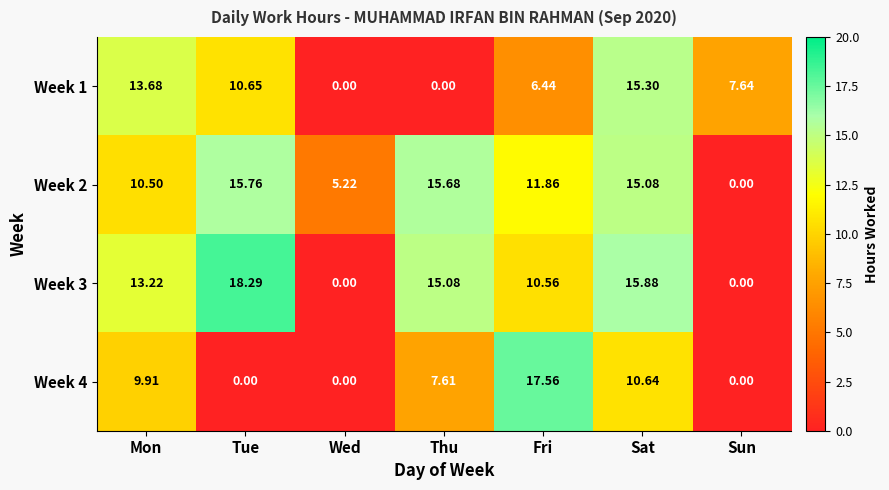

Which label corresponds to the largest value in the chart?

Tue